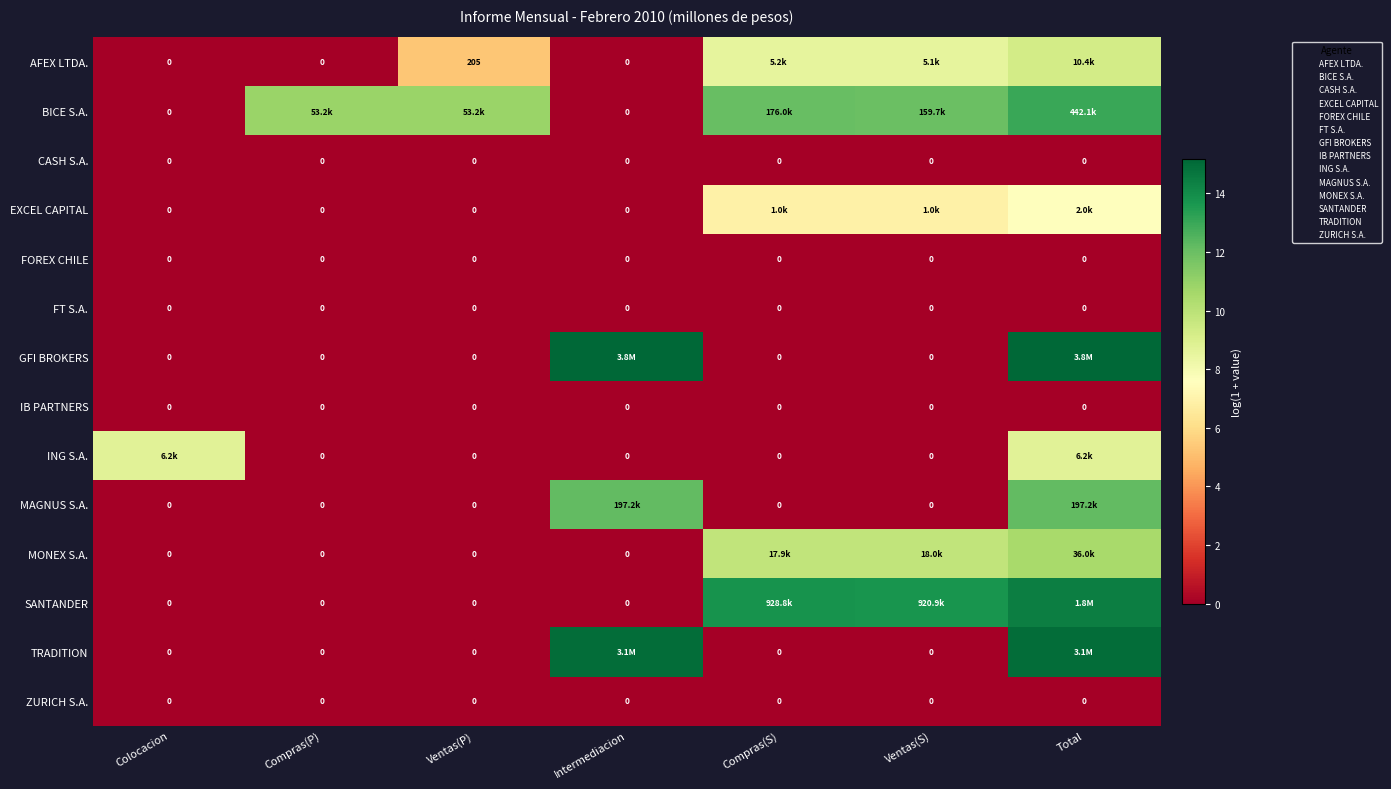

Rank the categories by SANTANDER value from lowest to highest.

Colocacion, Compras(P), Ventas(P), Intermediacion, Ventas(S), Compras(S), Total